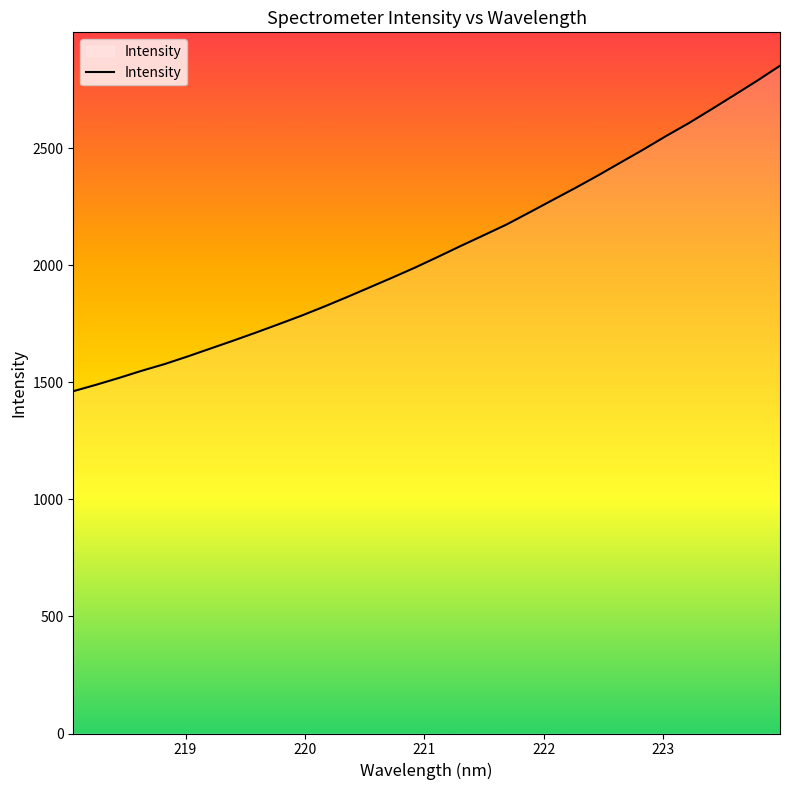

What is the maximum value shown in the chart?

2852.2